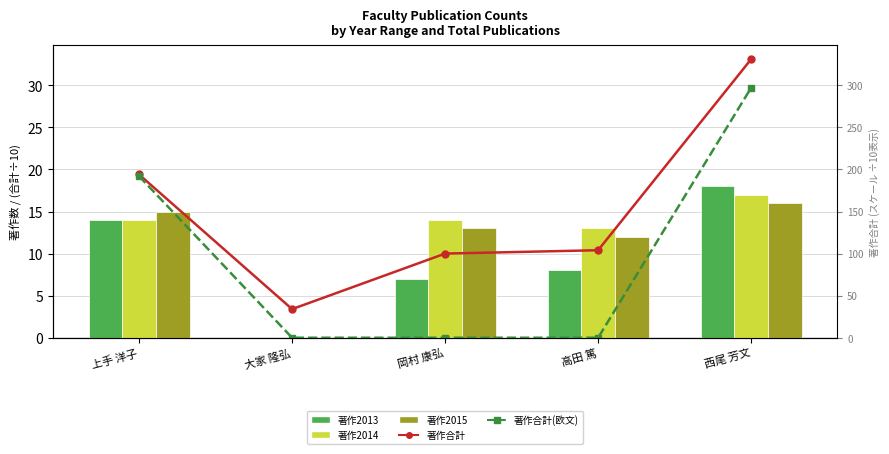

What is the label of the 2nd bar from the left?

大家 隆弘